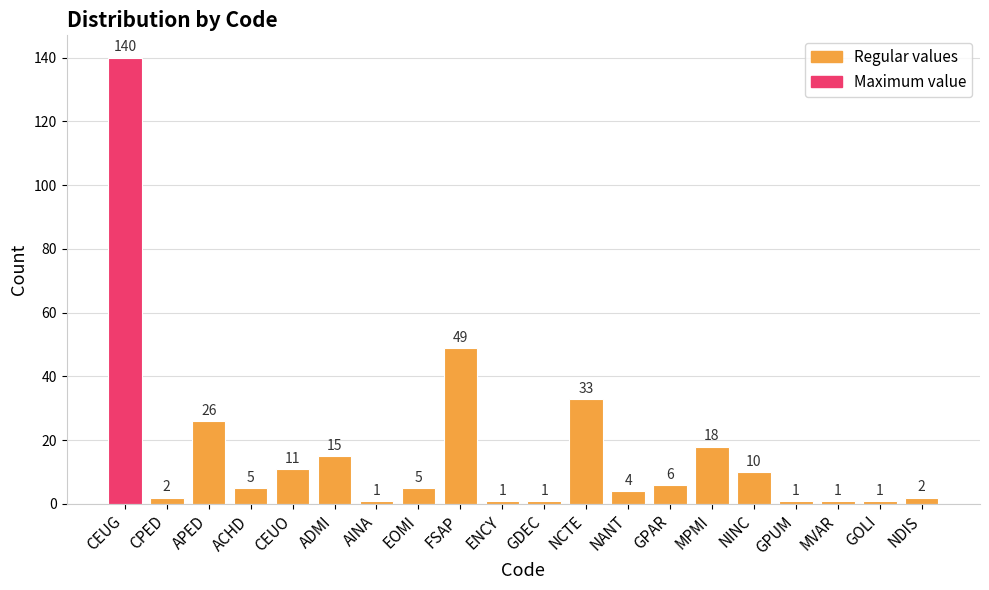

What is the label of the 17th bar from the left?

GPUM